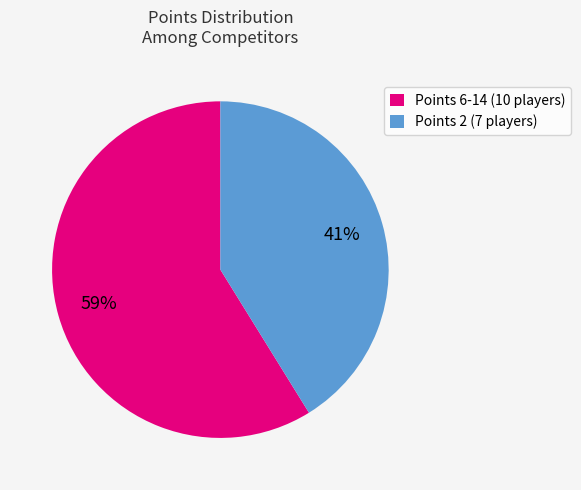

Count the number of slices in the pie.

2